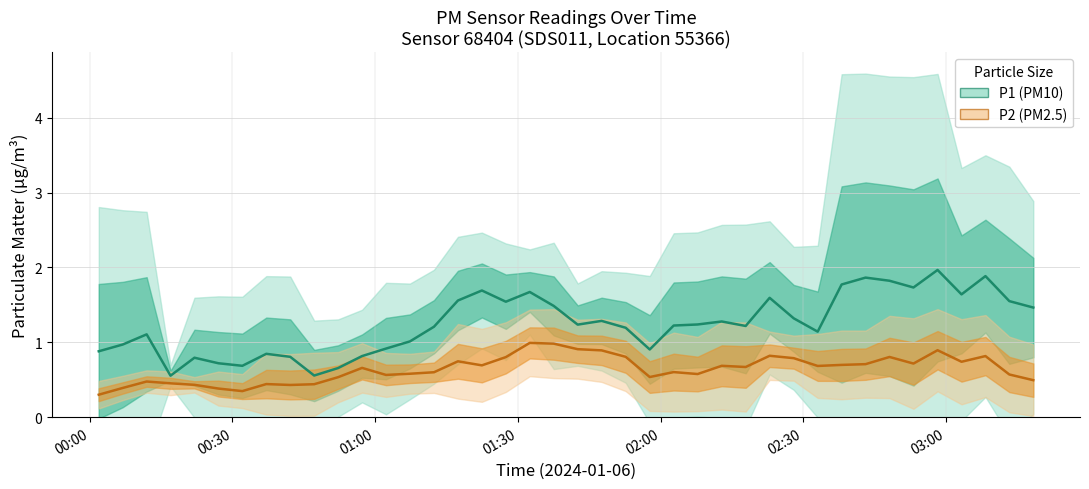

List the series in order of their overall mean, highest first.

P1 (PM10) mean, P2 (PM2.5) mean